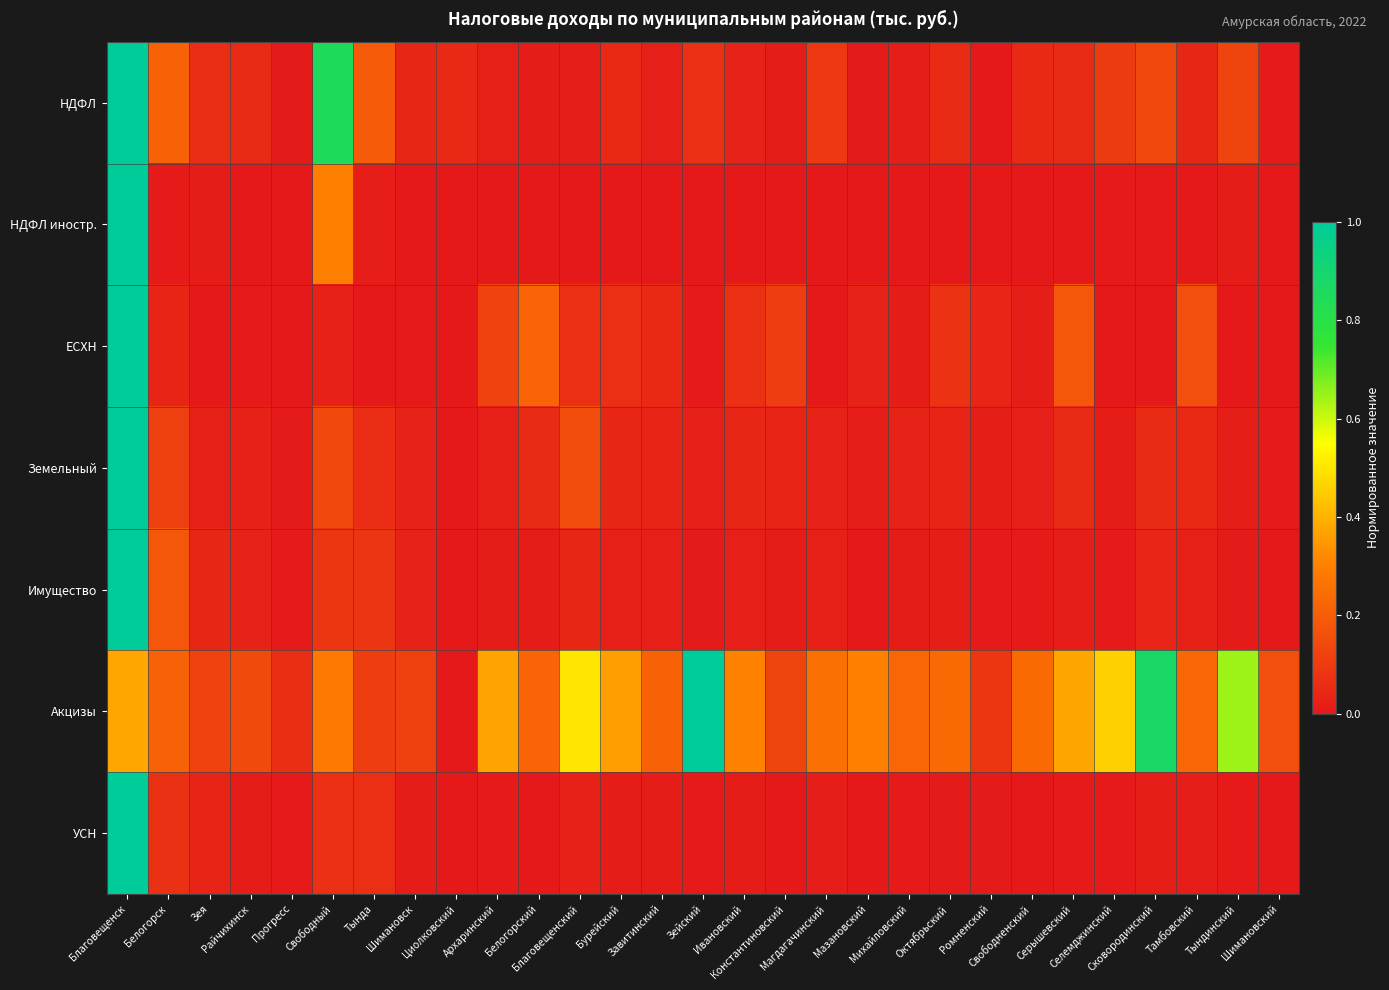

What is the difference between the highest and lowest values at Тындинский?

0.6